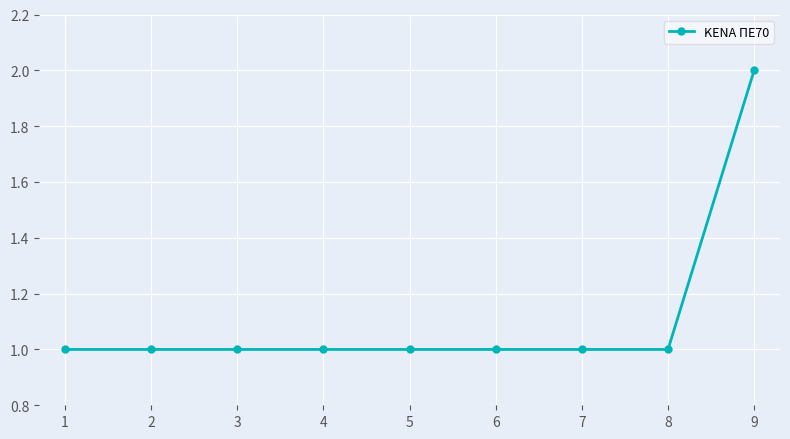

At which category does the chart reach its peak across all series?

9